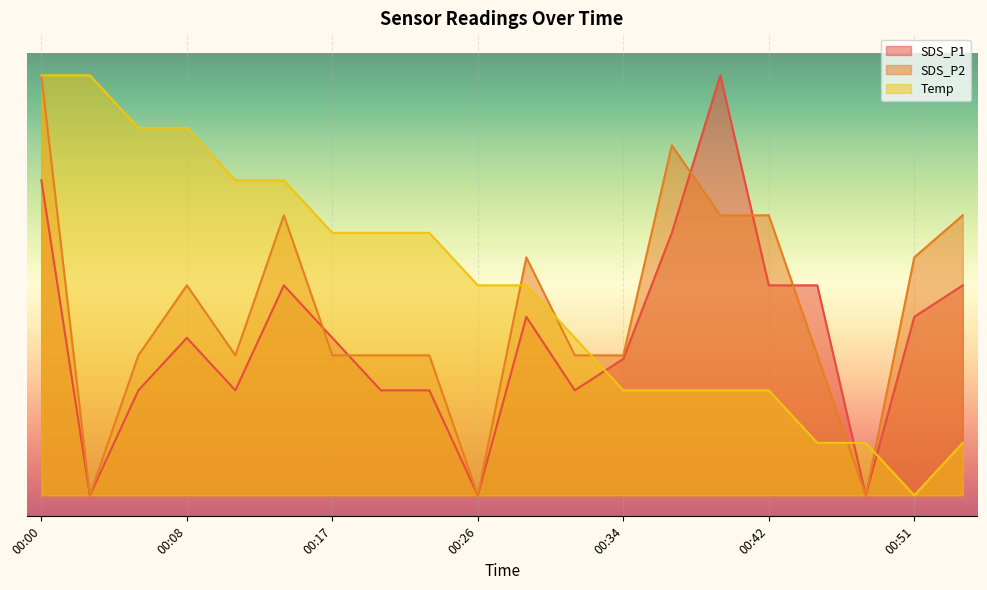

Which series changed the most between 00:23 and 00:45?

Temp